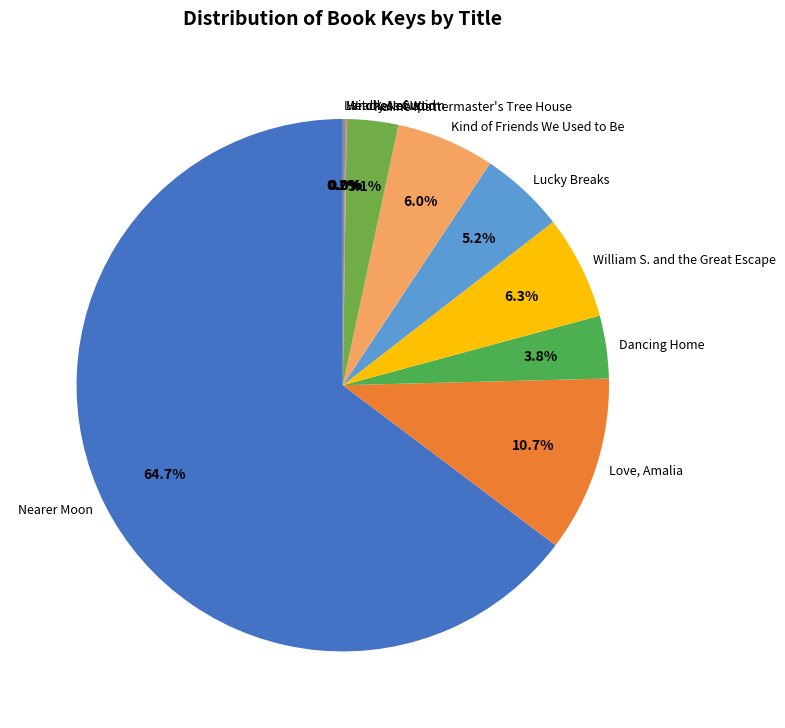

Which slice represents more than half of the pie?

Nearer Moon